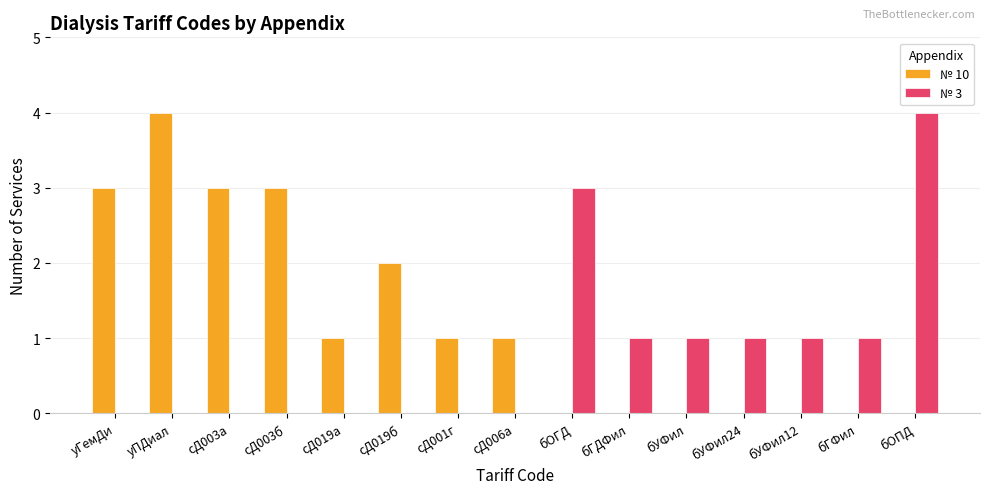

At which label does № 3 reach its peak?

бОПД